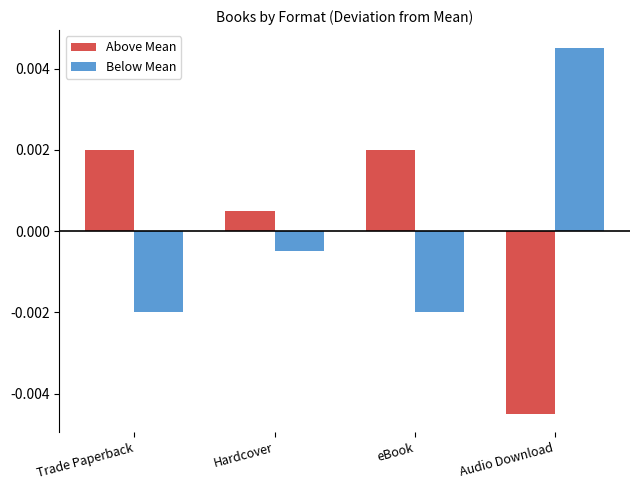

How many data points in Above Mean are less than 0?

1